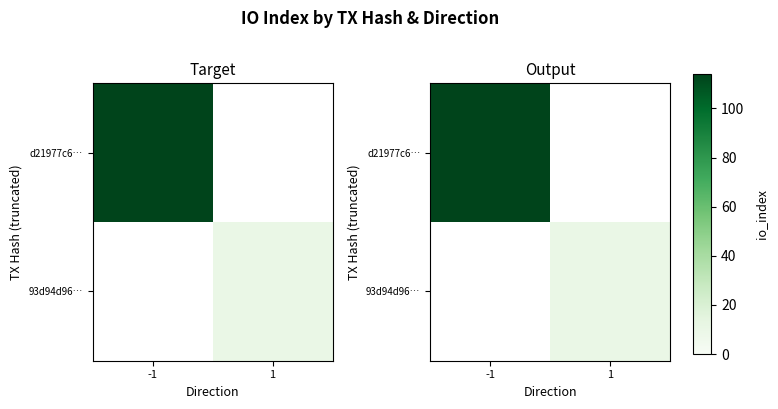

Which has a higher value, -1 or 1?

-1